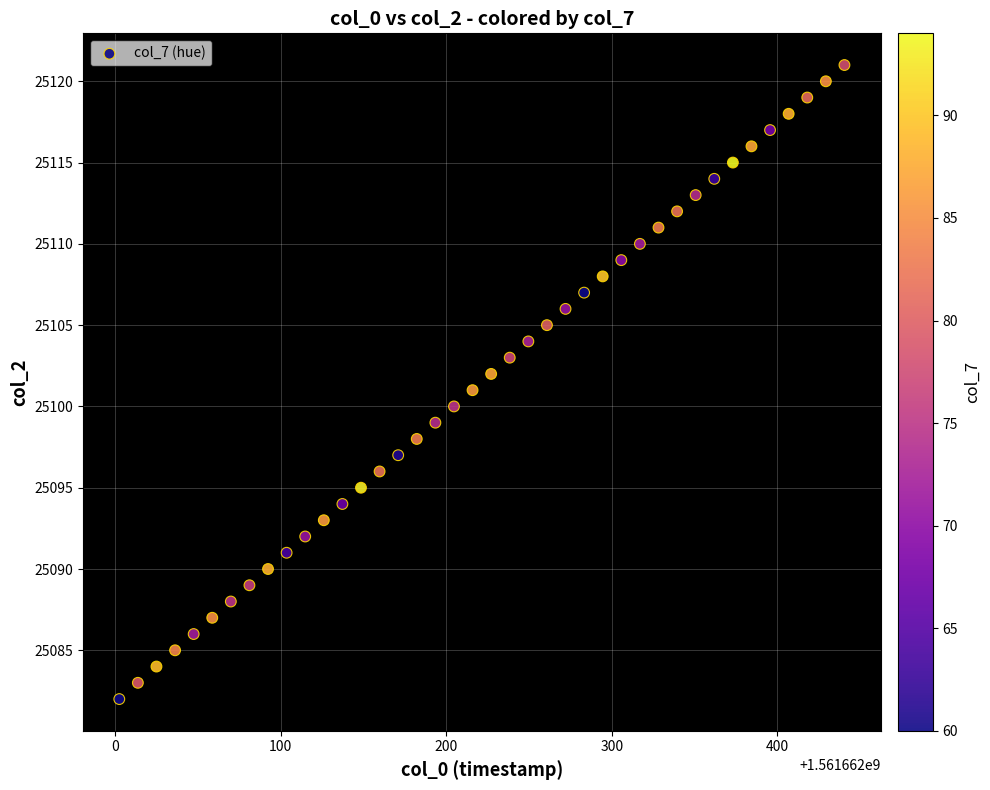

What is the range of Y values (max minus min)?

39